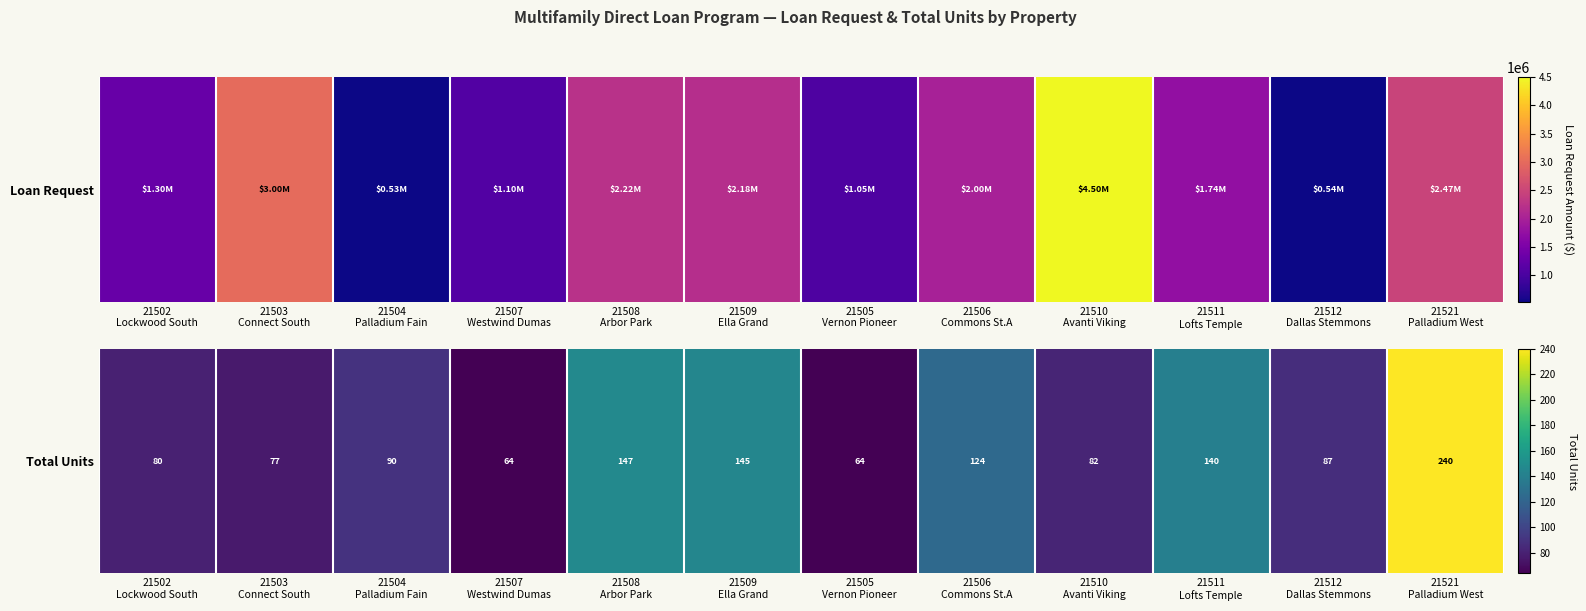

The value at 21521
Palladium West is 240. True or false?

True